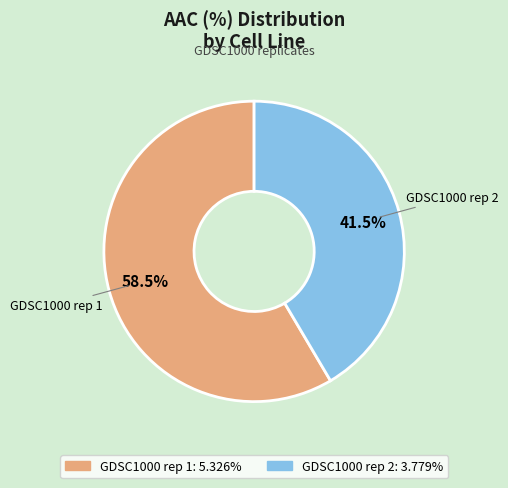

True or false: GDSC1000 rep 1 accounts for 52% of the total.

False